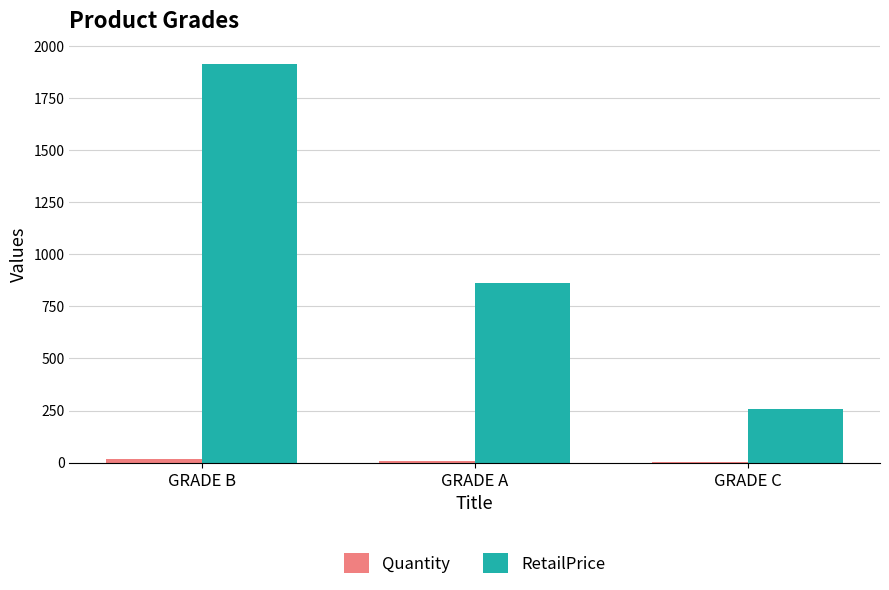

At which label does RetailPrice reach its peak?

GRADE B